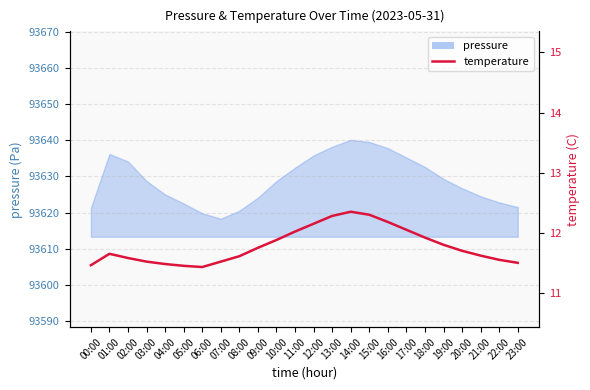

What position from the left is 08:00?

9